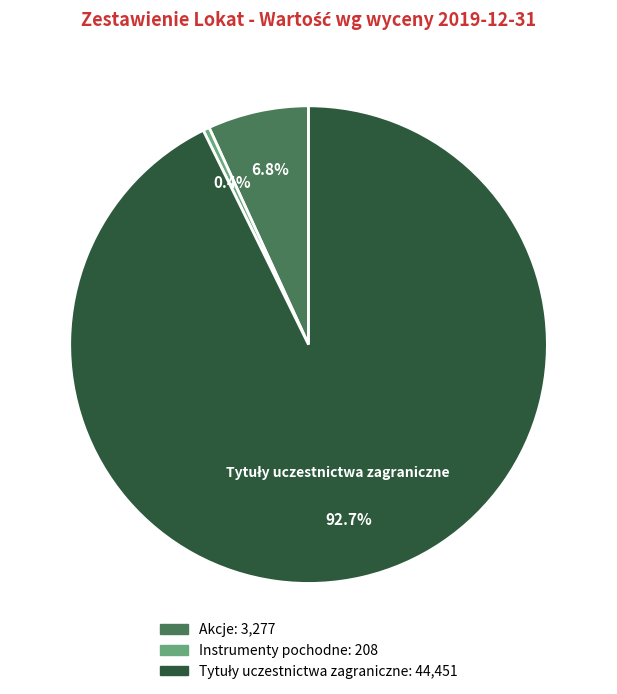

Which slice is the smallest?

Instrumenty pochodne